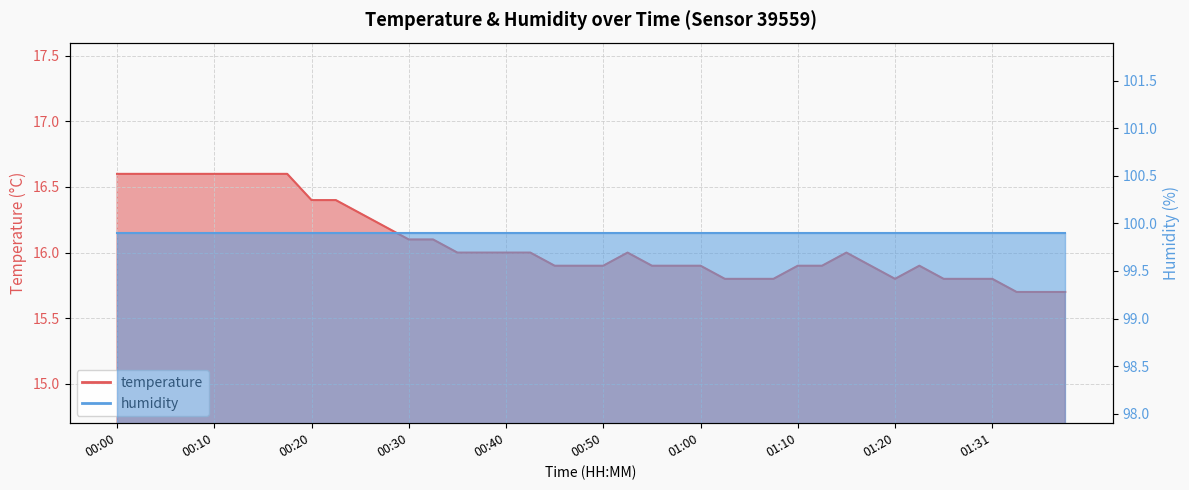

What is the maximum value shown in the chart?

16.6